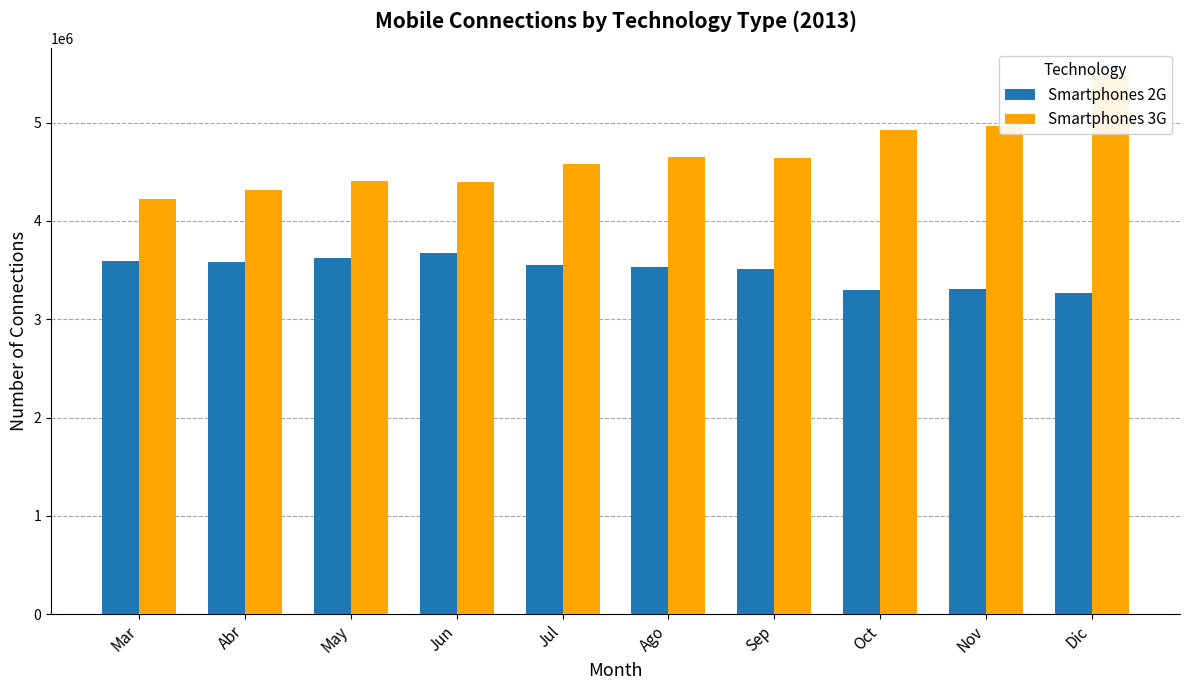

Reading right to left, extract all data points from this chart.

Smartphones 2G: Dic=3263148	Nov=3310046	Oct=3296568	Sep=3507110	Ago=3535141	Jul=3548172	Jun=3672674	May=3620557	Abr=3584979	Mar=3597055
Smartphones 3G: Dic=5481834	Nov=4968302	Oct=4925271	Sep=4640825	Ago=4654067	Jul=4577322	Jun=4399238	May=4410495	Abr=4312309	Mar=4222888